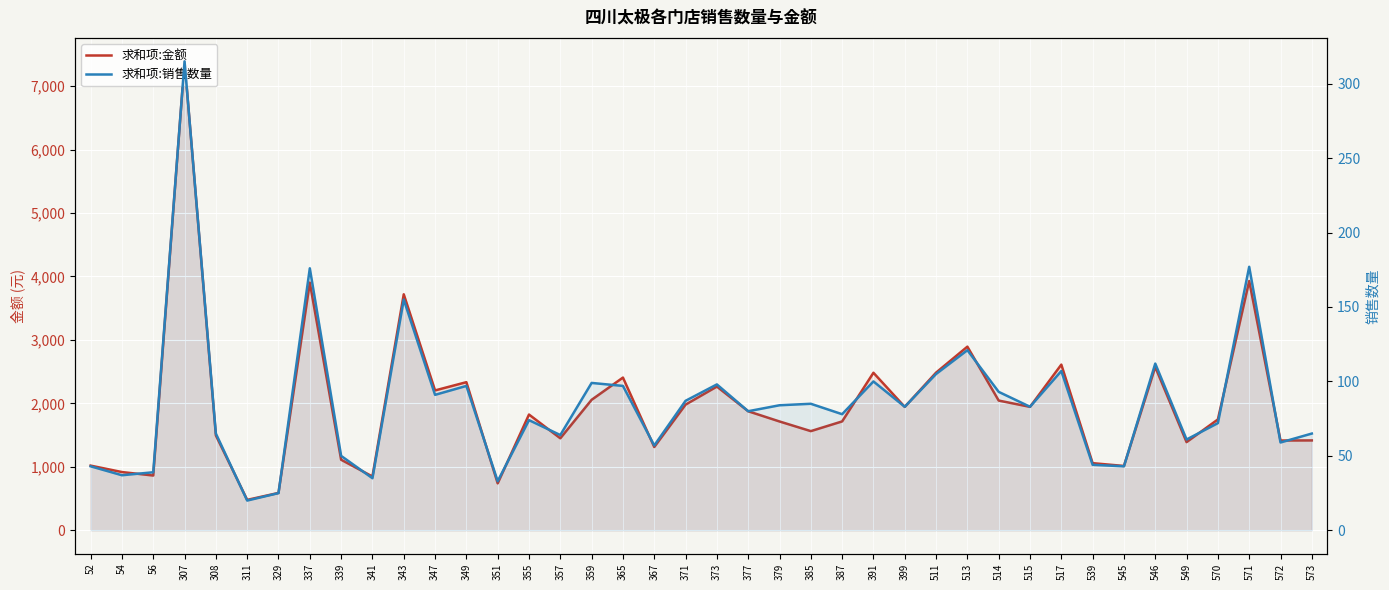

What is the value of the 求和项:销售数量 point at the 22nd from the left?

80.0